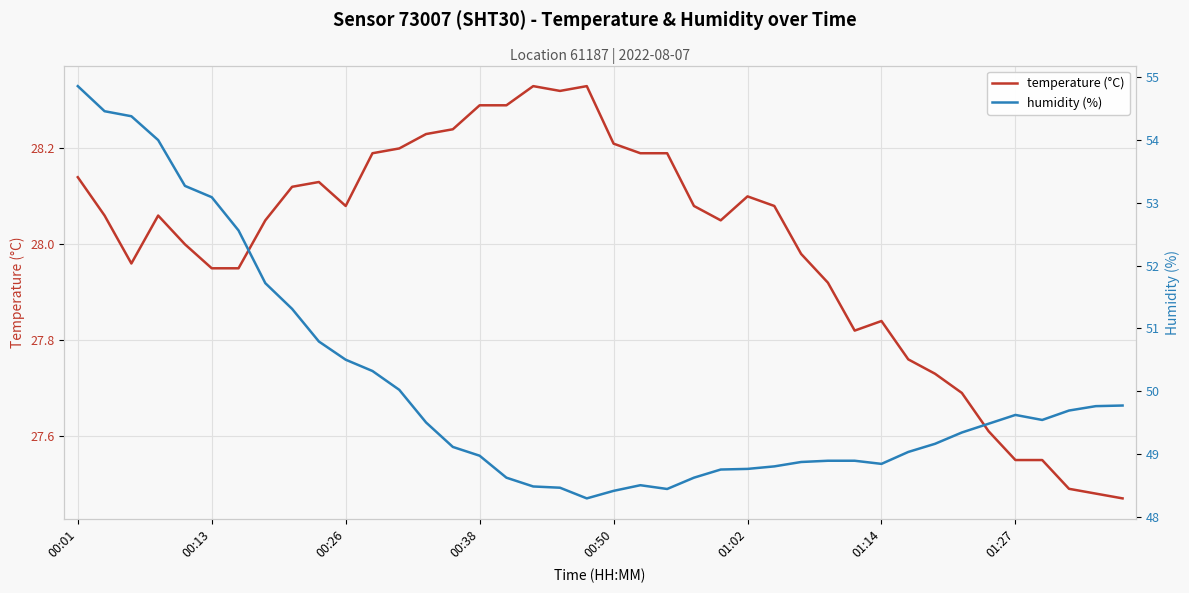

How many distinct data groups are displayed?

2